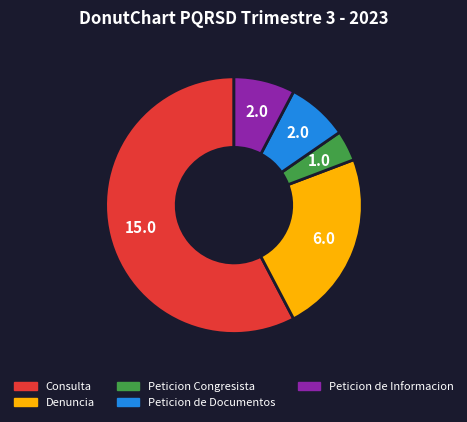

Do Peticion de Documentos and Peticion de Informacion together represent more than half of the pie?

No